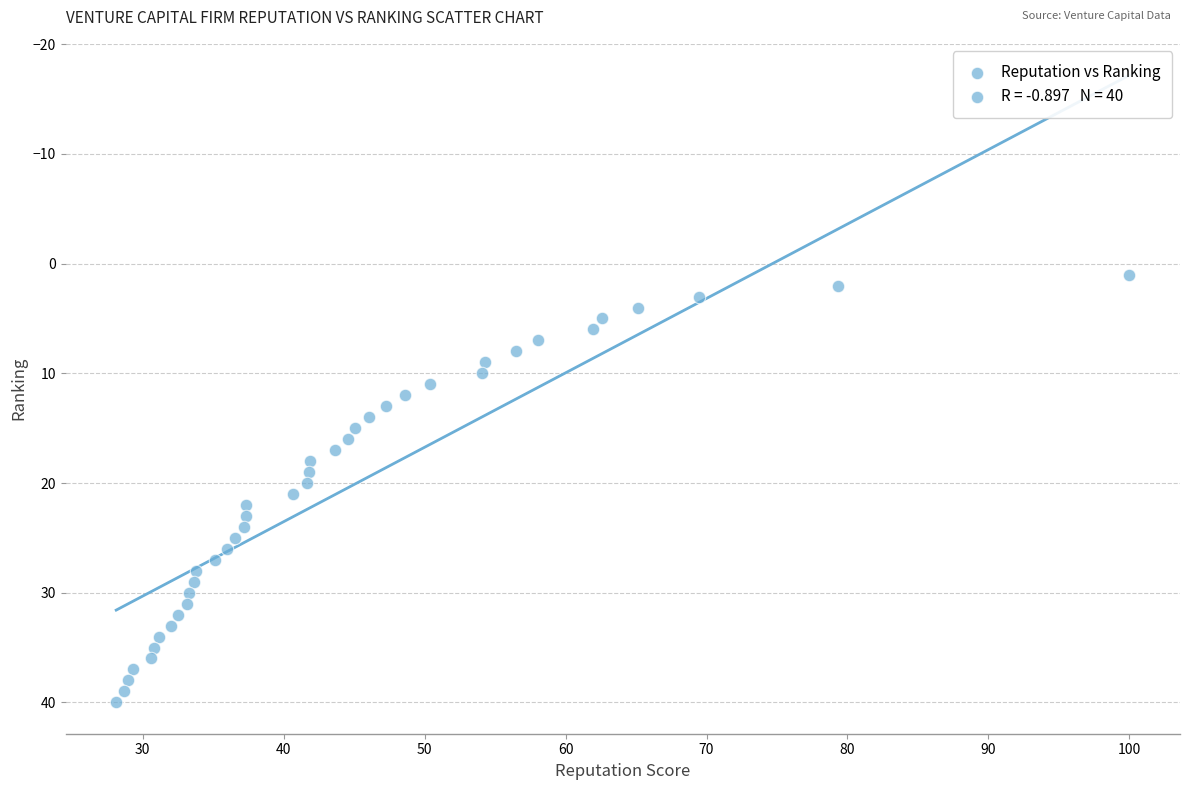

What is the range of Y values (max minus min)?

39